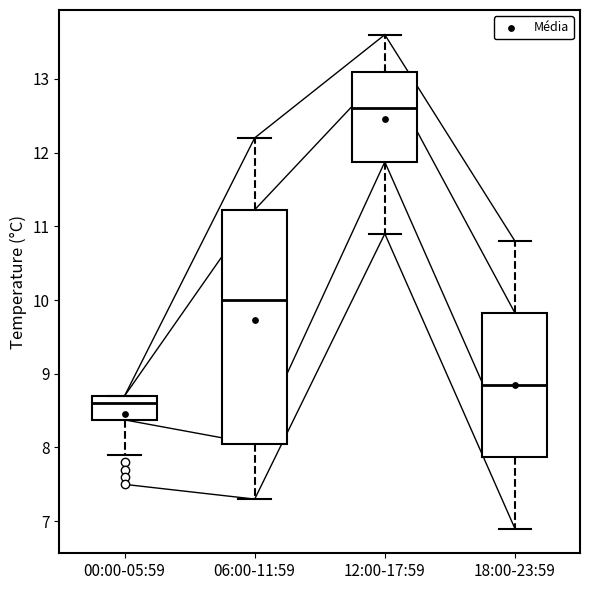

Which box has the lowest median line?

00:00-05:59